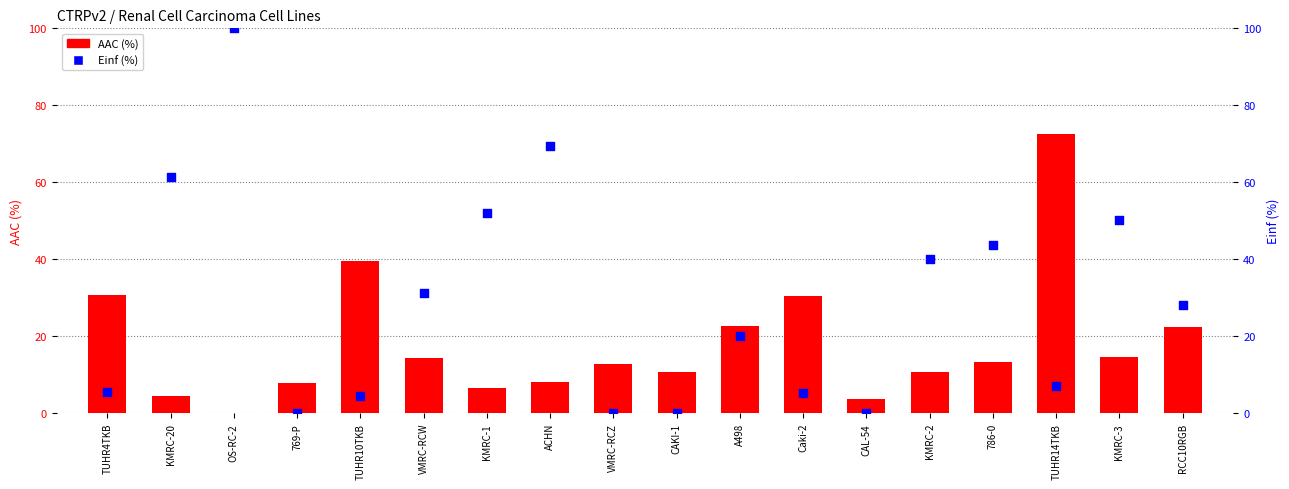

Which series contains the lowest Y value?

AAC (%)